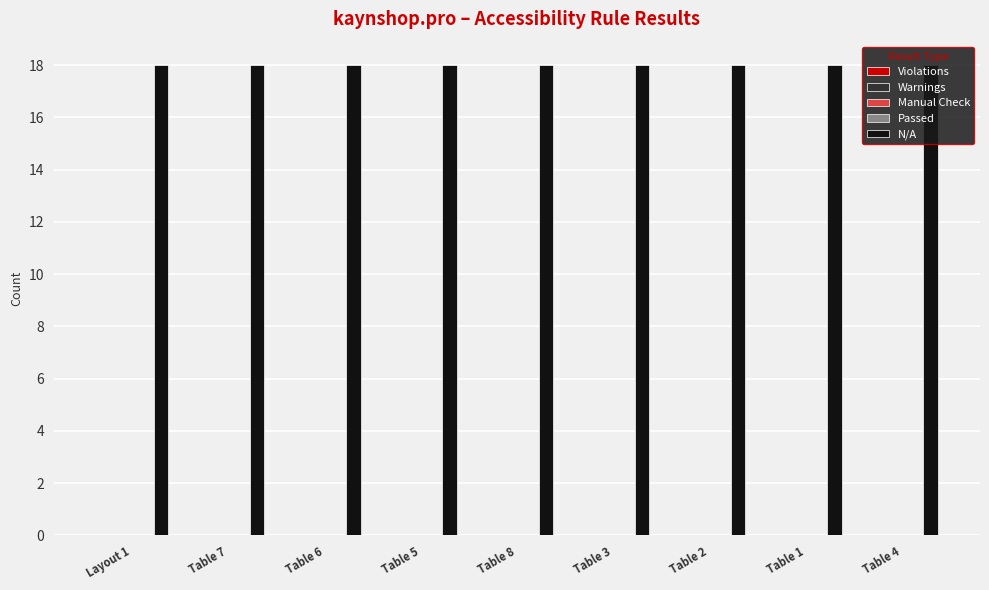

What are all the series names shown in the legend?

Violations, Warnings, Manual Check, Passed, N/A